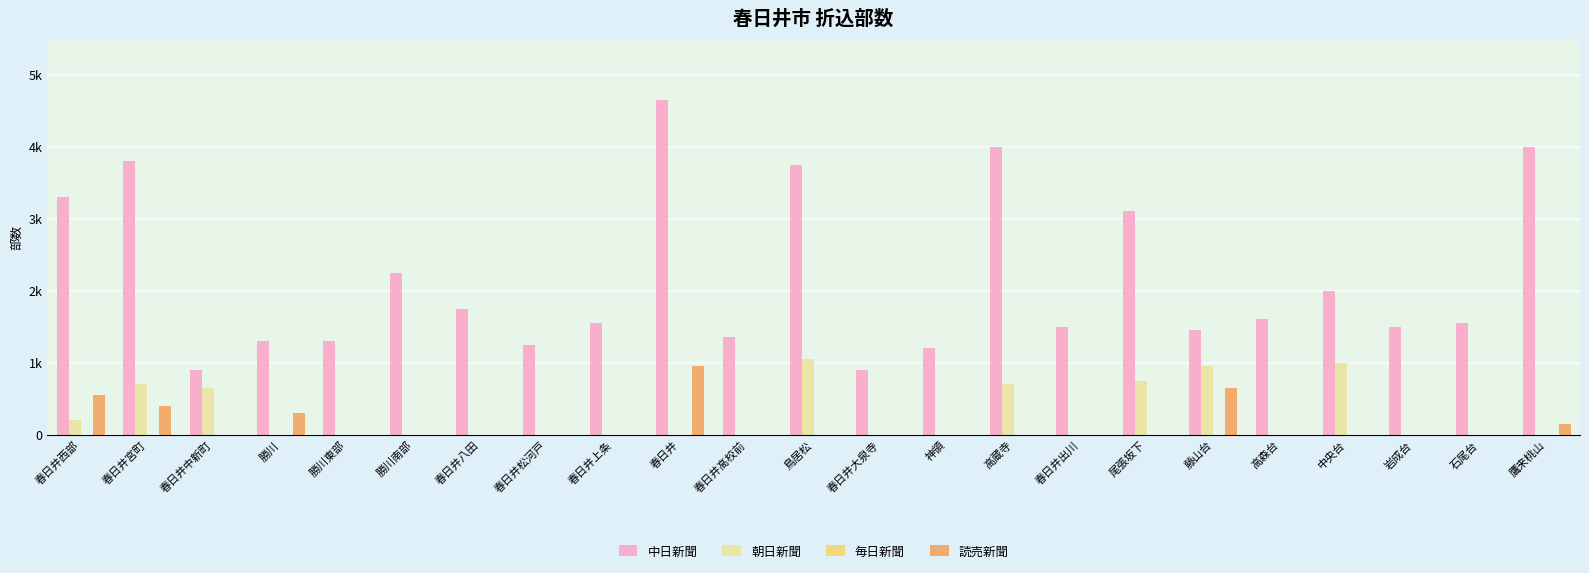

Reading left to right, list all the values displayed in this chart.

中日新聞: 3300	3800	900	1300	1300	2250	1750	1250	1550	4650	1350	3750	900	1200	4000	1500	3100	1450	1600	2000	1500	1550	4000
朝日新聞: 200	700	650	0	0	0	0	0	0	0	0	1050	0	0	700	0	750	950	0	1000	0	0	0
毎日新聞: 0	0	0	0	0	0	0	0	0	0	0	0	0	0	0	0	0	0	0	0	0	0	0
読売新聞: 550	400	0	300	0	0	0	0	0	950	0	0	0	0	0	0	0	650	0	0	0	0	150